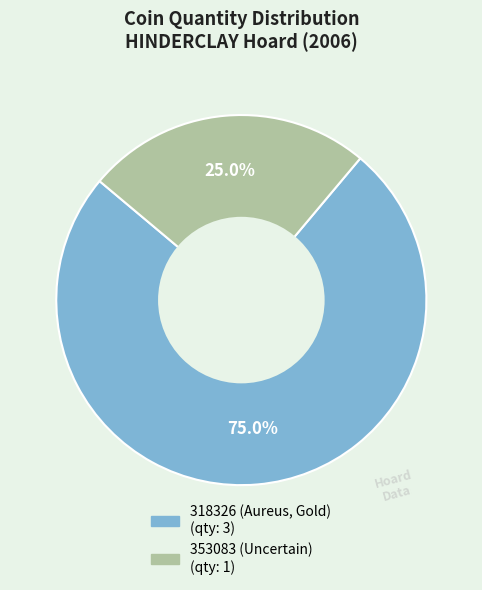

To the nearest percent, what percentage of the pie is 318326 (Aureus, Gold)?

75%